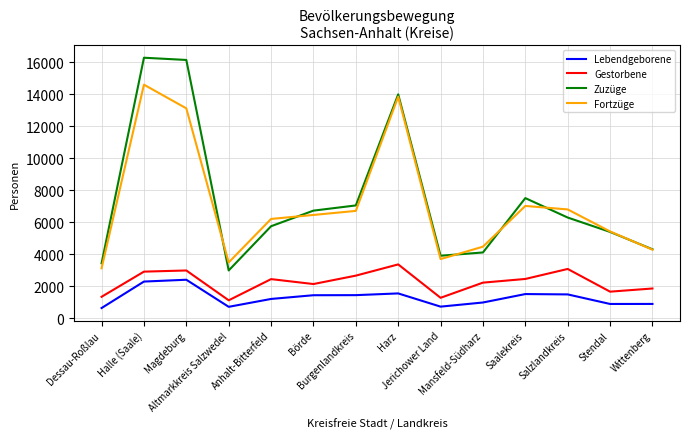

True or false: Gestorbene and Fortzüge intersect in this chart.

False